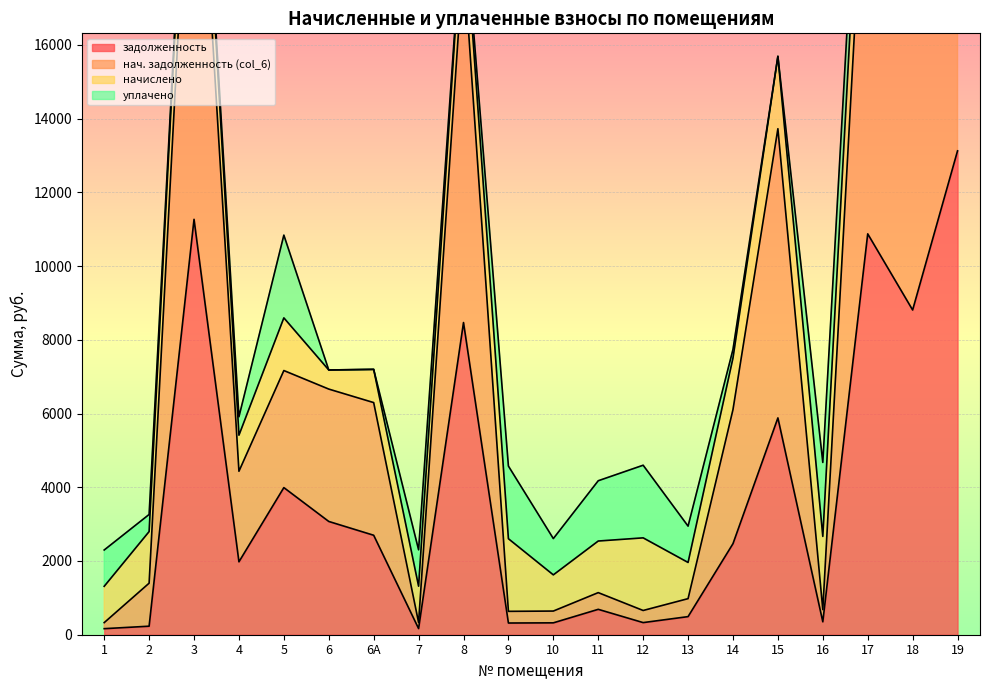

Which series has the largest range (max minus min)?

нач. задолженность (col_6)